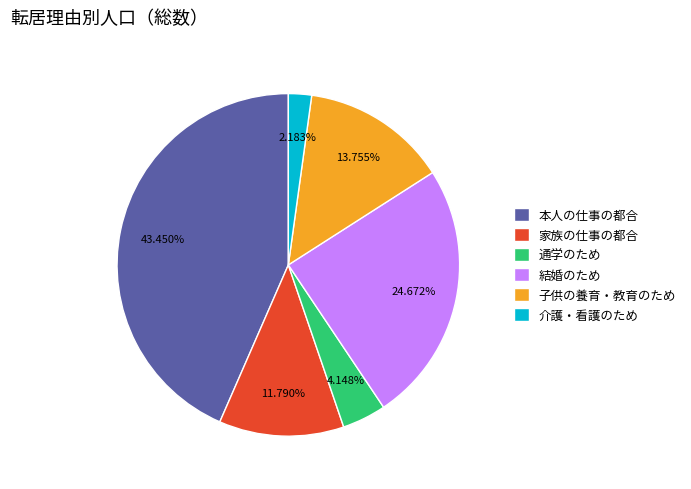

Rank the categories by value from lowest to highest.

介護・看護のため, 通学のため, 家族の仕事の都合, 子供の養育・教育のため, 結婚のため, 本人の仕事の都合